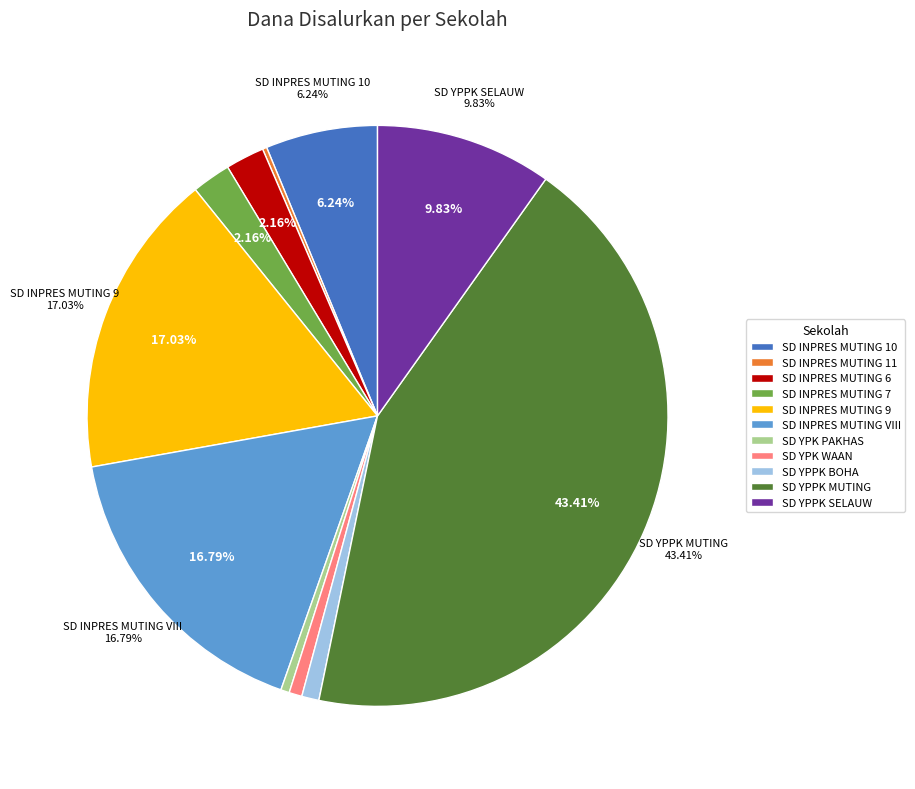

Combined, what portion of the pie is SD INPRES MUTING 9 and SD YPK WAAN?

17.7%